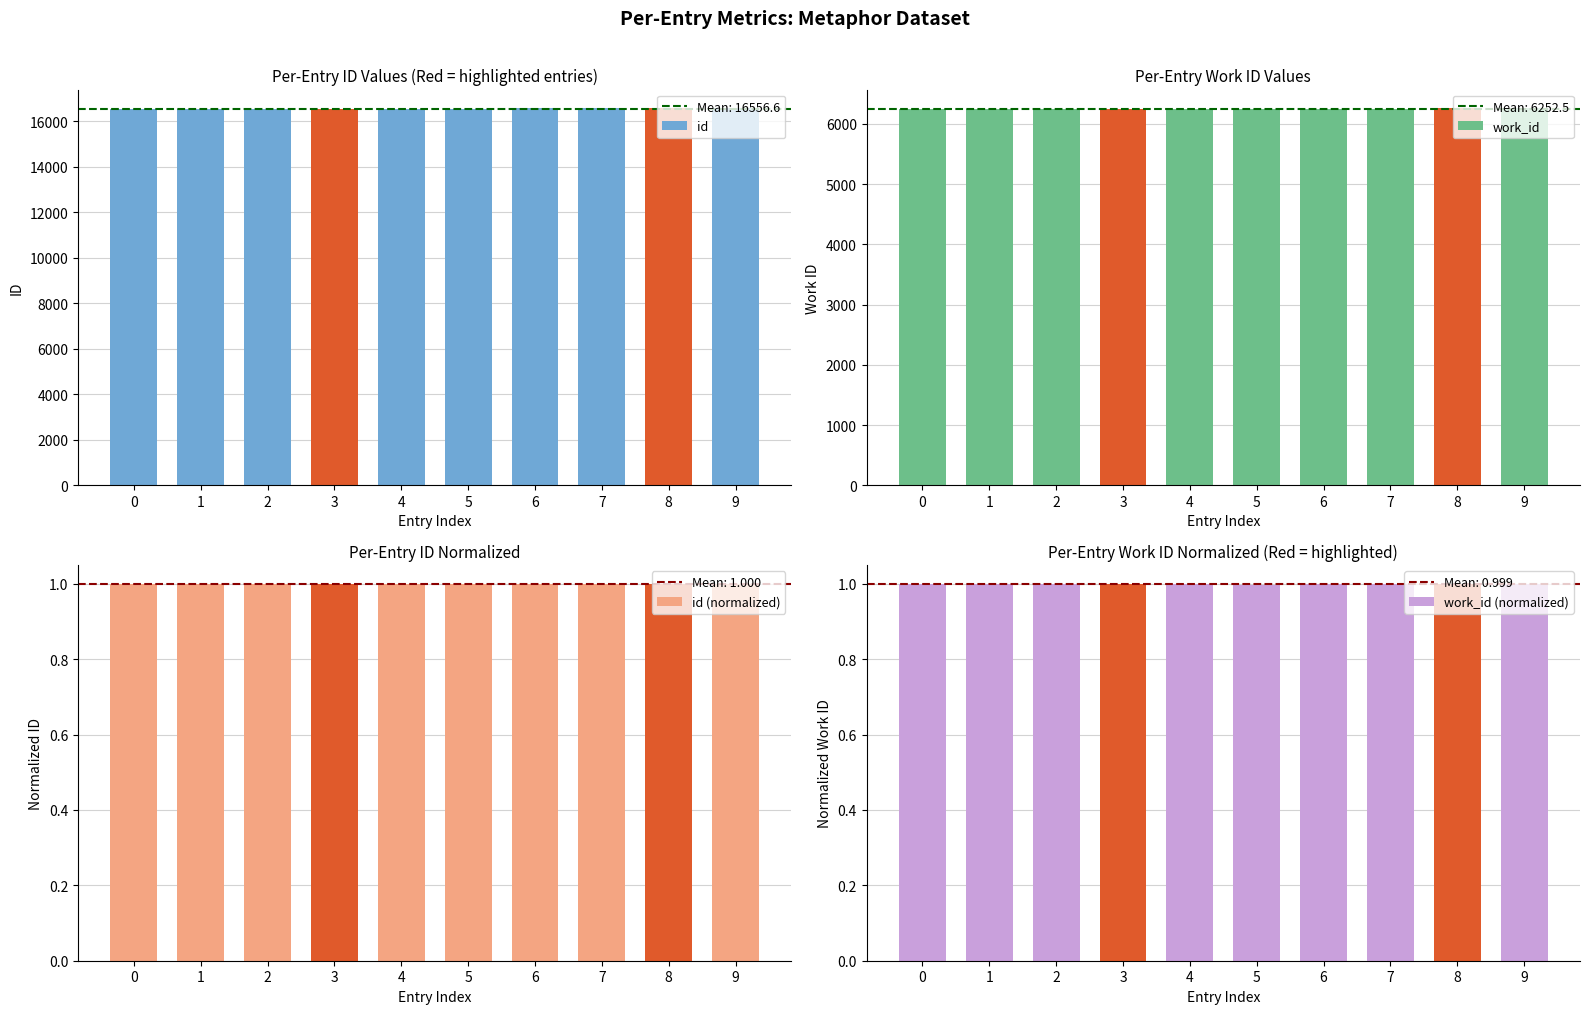

What are all the series names shown in the legend?

id, work_id, id (normalized), work_id (normalized)